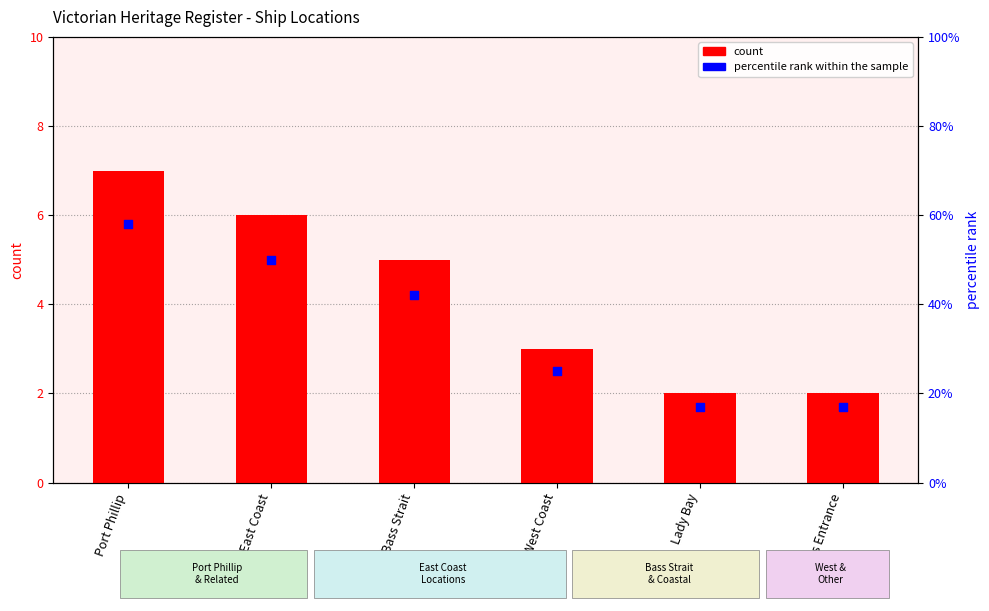

At which category is the sum across all series the highest?

Port Phillip